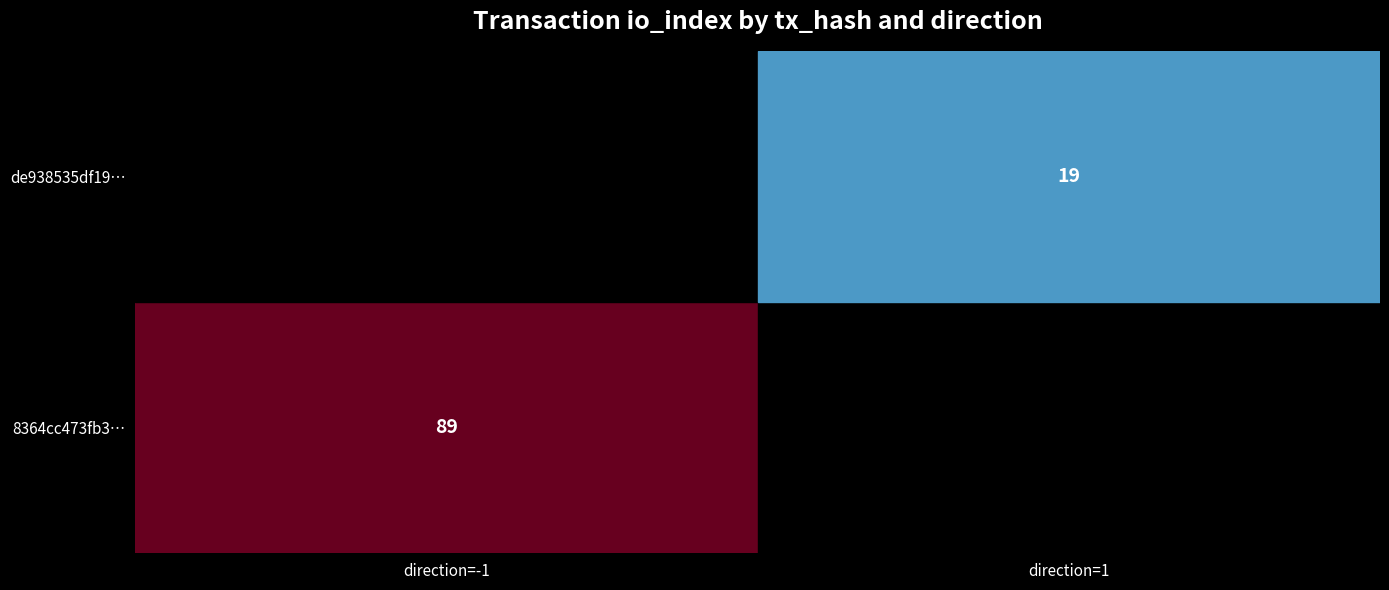

At how many categories does at least one series exceed 51?

1